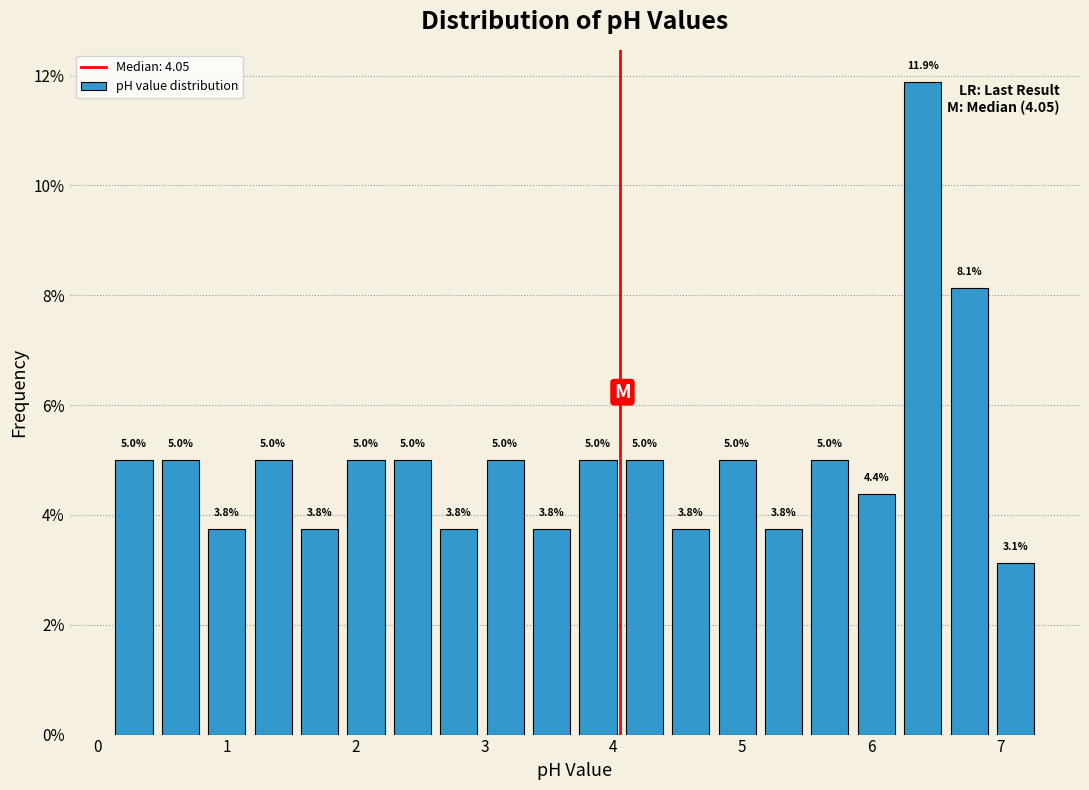

Read against the x-axis, roughly where is the centre of the tallest bar?

6.4